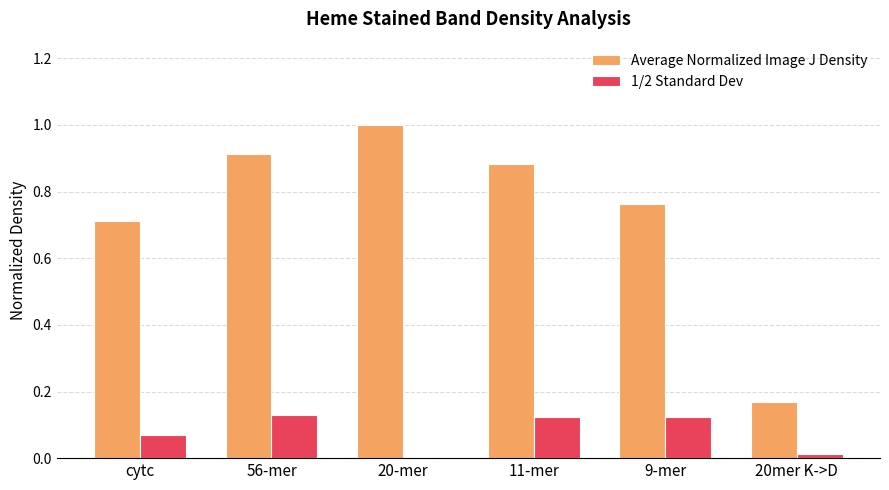

What is the sum of all 1/2 Standard Dev values?

0.5